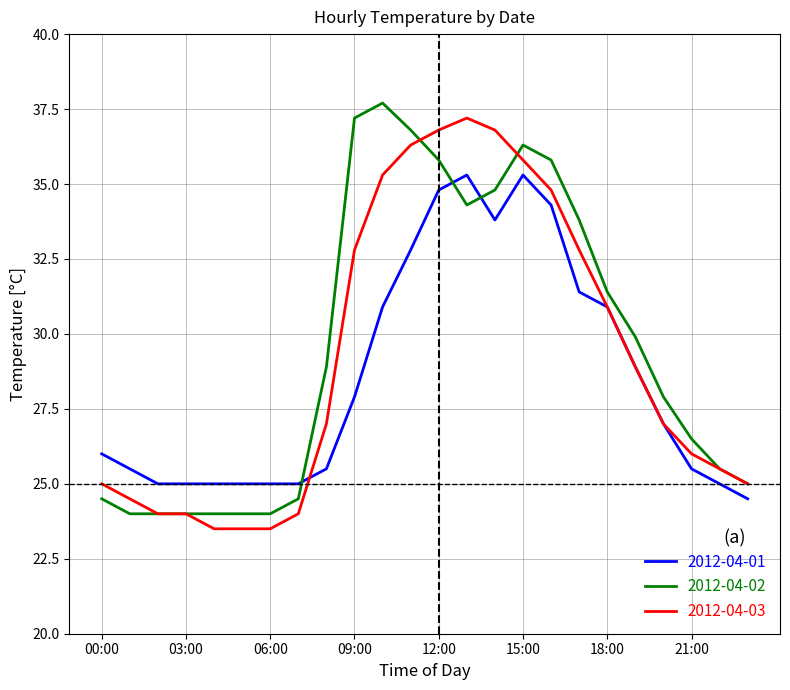

How many intersections are there between 2012-04-02 and 2012-04-01?

3